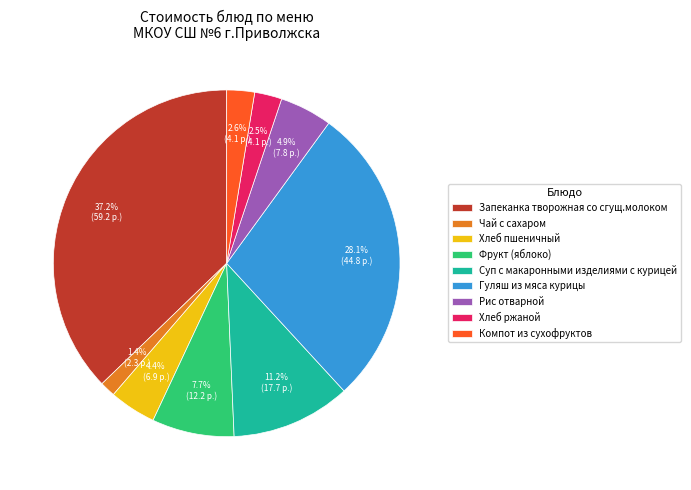

Count the number of slices in the pie.

9